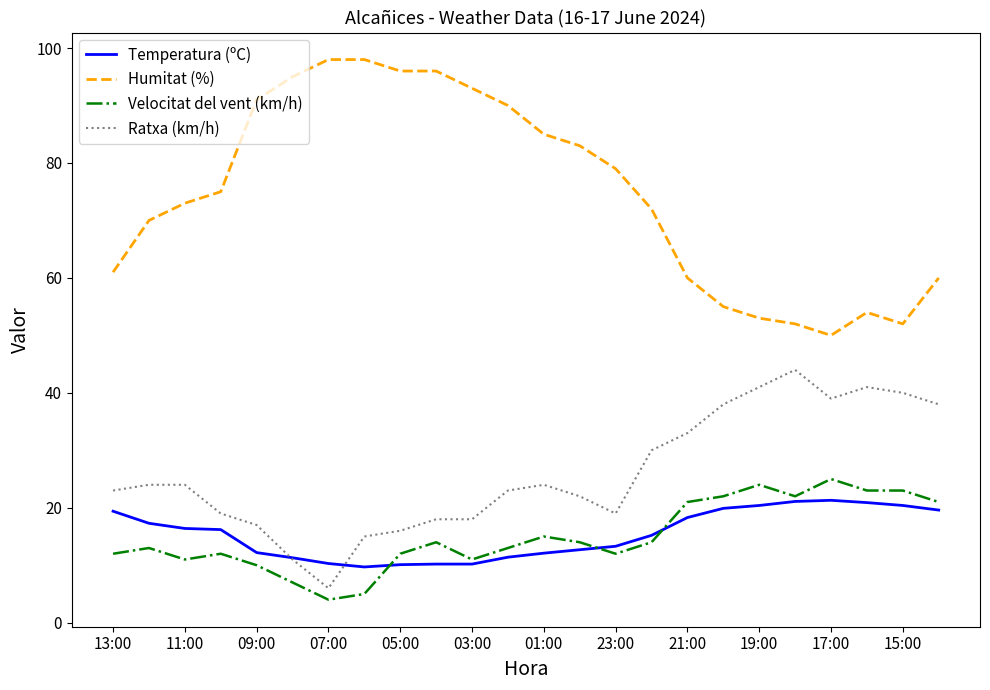

Which series has the largest range (max minus min)?

Humitat (%)